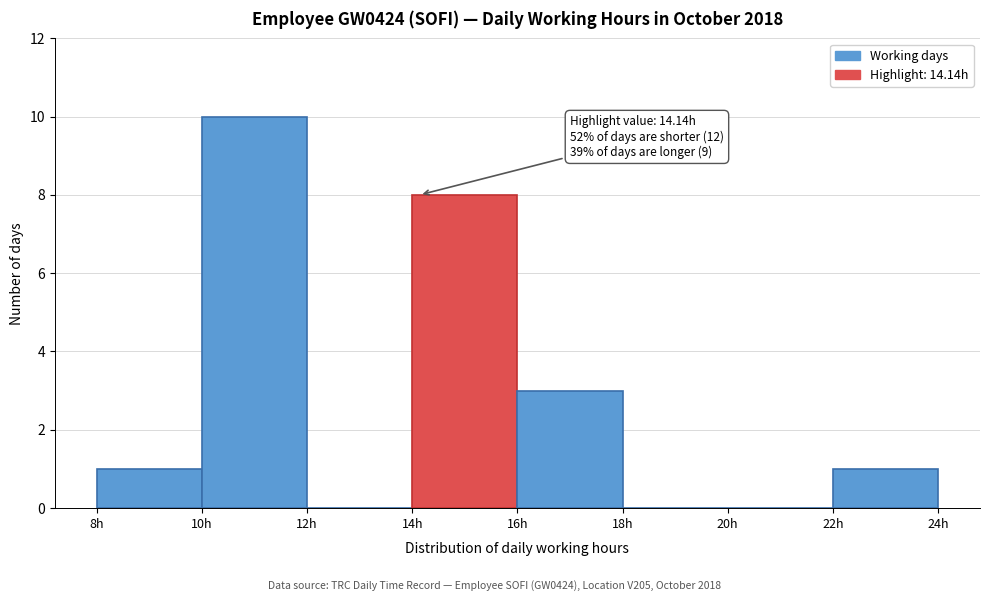

Which range on the x-axis has the tallest bar?

10 to 12